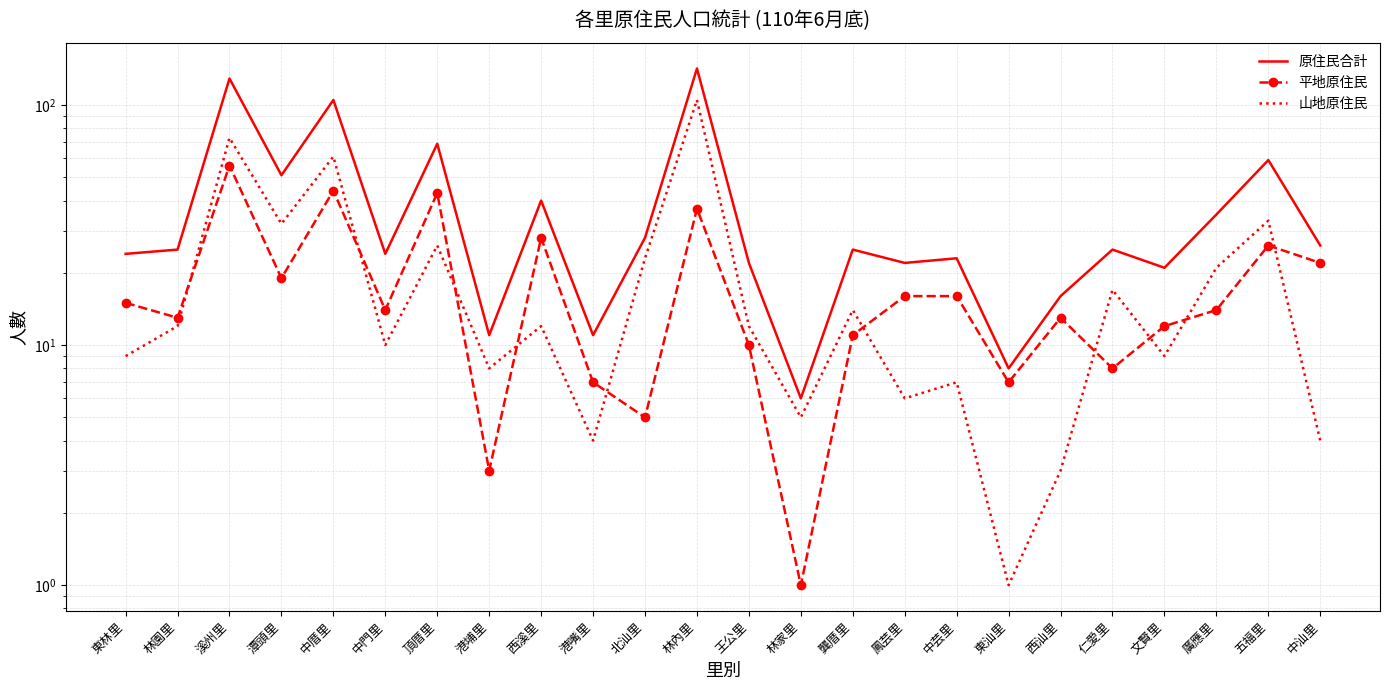

The 山地原住民 series shows 17 at 仁愛里. True or false?

True